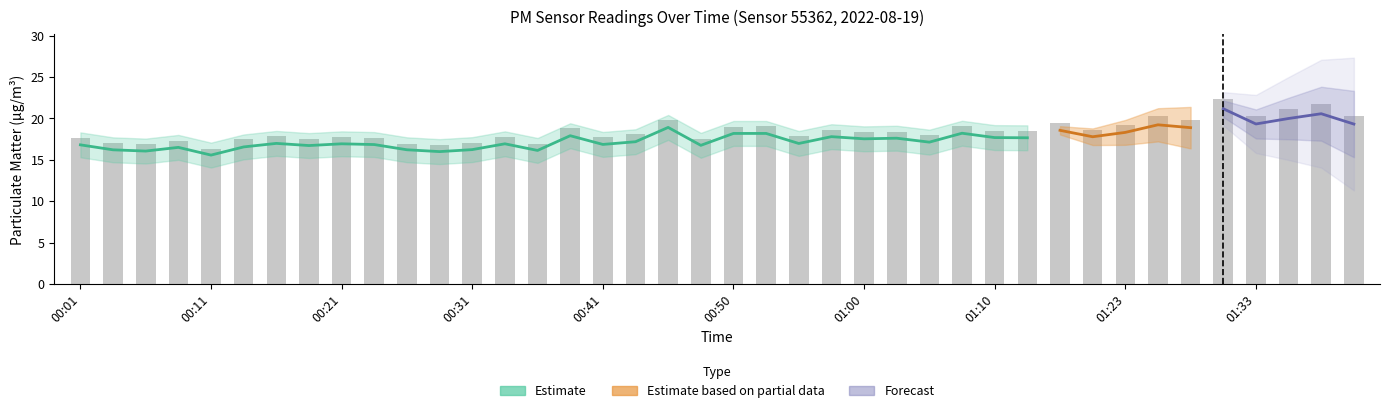

Rank the categories by value from highest to lowest.

01:31, 01:38, 01:36, 01:33, 01:41, 01:26, 00:46, 01:28, 01:15, 01:23, 00:53, 01:08, 00:50, 00:38, 00:58, 01:20, 01:13, 01:10, 01:03, 01:00, 00:43, 01:05, 00:16, 00:55, 00:33, 00:41, 00:21, 00:01, 00:24, 00:19, 00:48, 00:14, 00:09, 00:04, 00:31, 00:26, 00:06, 00:36, 00:28, 00:11